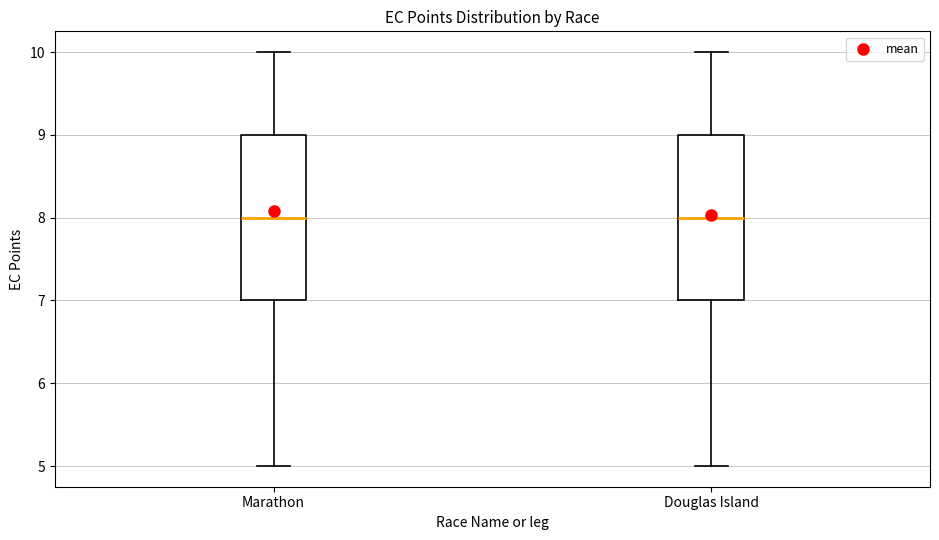

Where does the lower whisker of the box for Marathon end on the y-axis? The values are not printed on the chart, so give them approximately, as read against the axis.

5